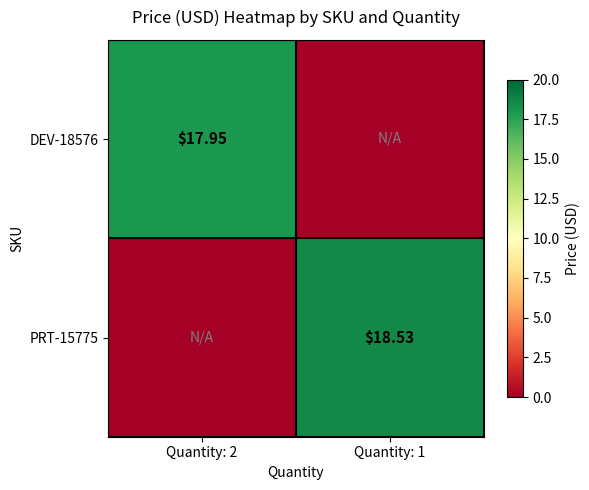

Between Quantity: 2 and Quantity: 1, which series saw the biggest shift?

PRT-15775